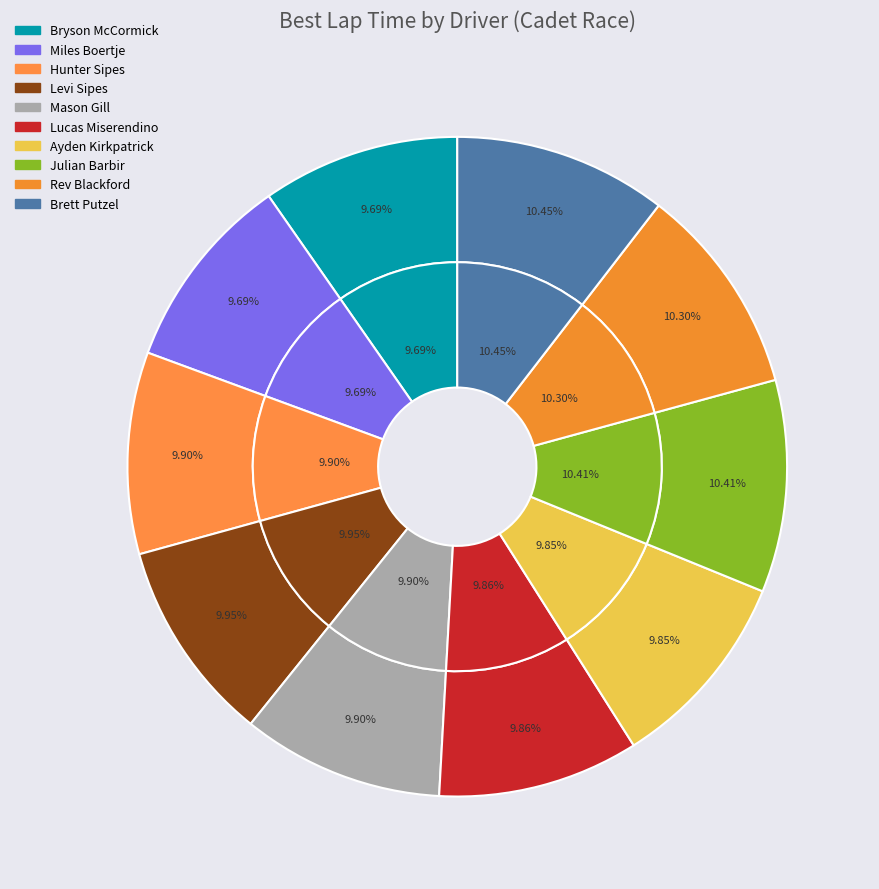

What is the smallest slice in the pie chart?

Bryson McCormick